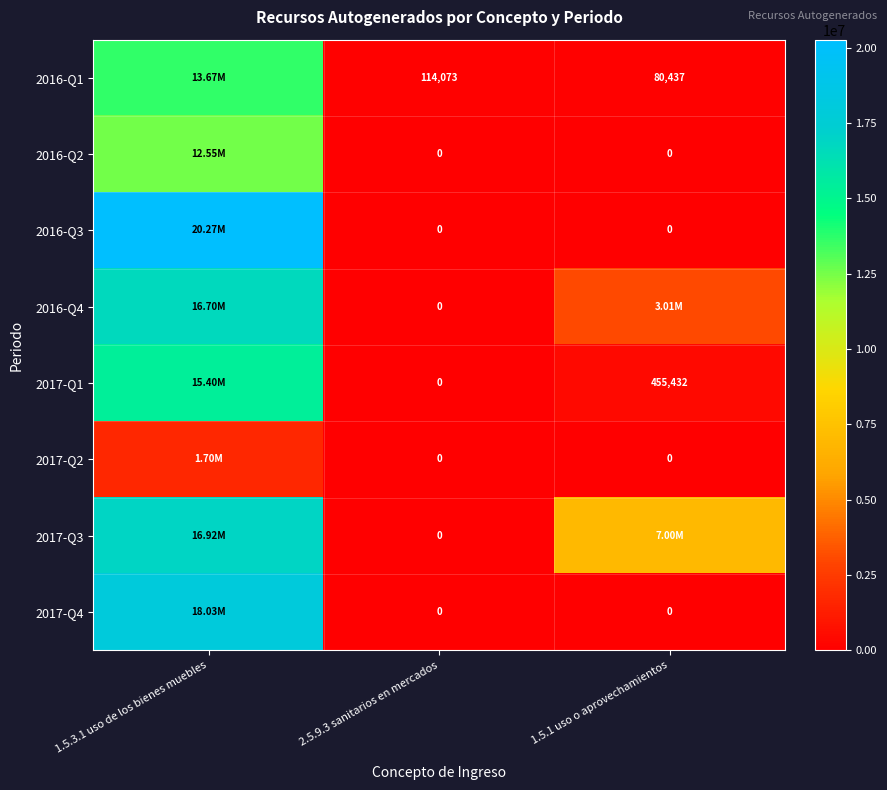

How many categories are shown in the chart?

3